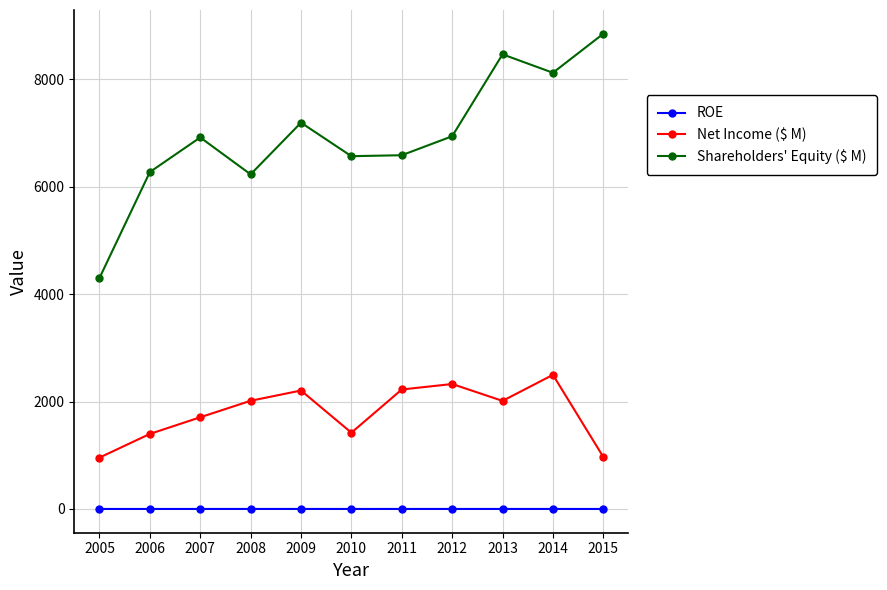

The Net Income ($ M) series shows 2205.0 at 2009. True or false?

True